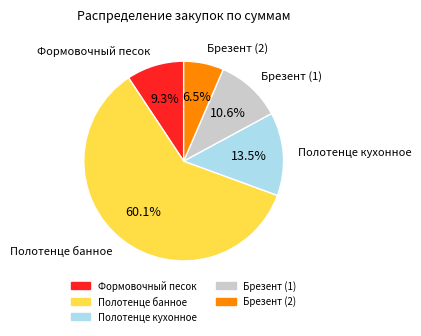

To the nearest percent, what is the combined percentage of Полотенце банное and Брезент (2)?

67%